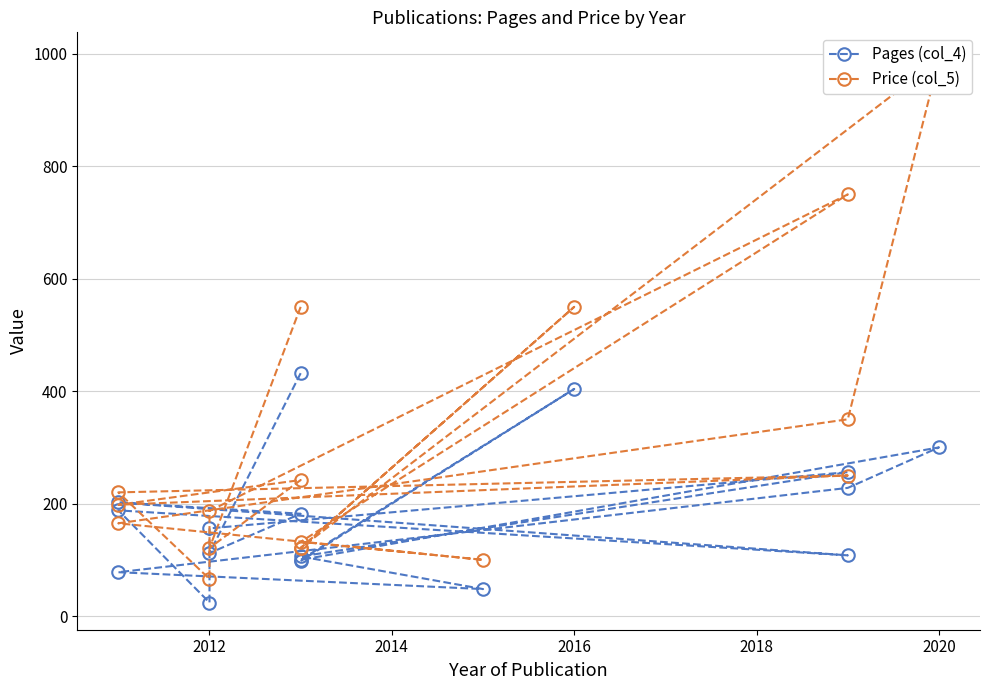

How many values in the Pages (col_4) series are below 156?

8